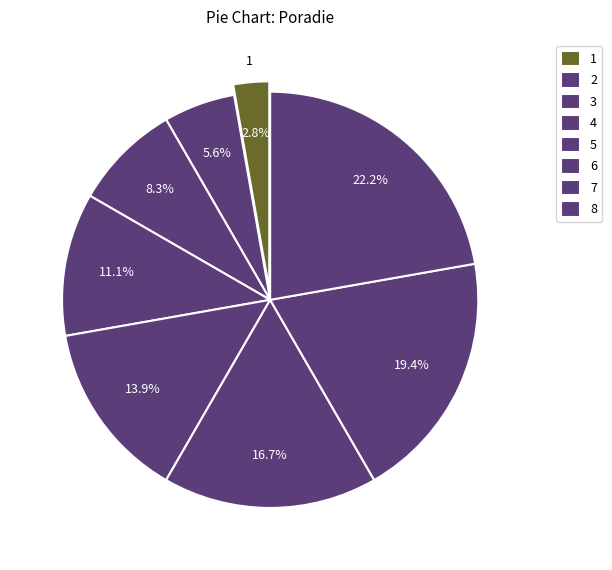

How many segments does this pie chart have?

8